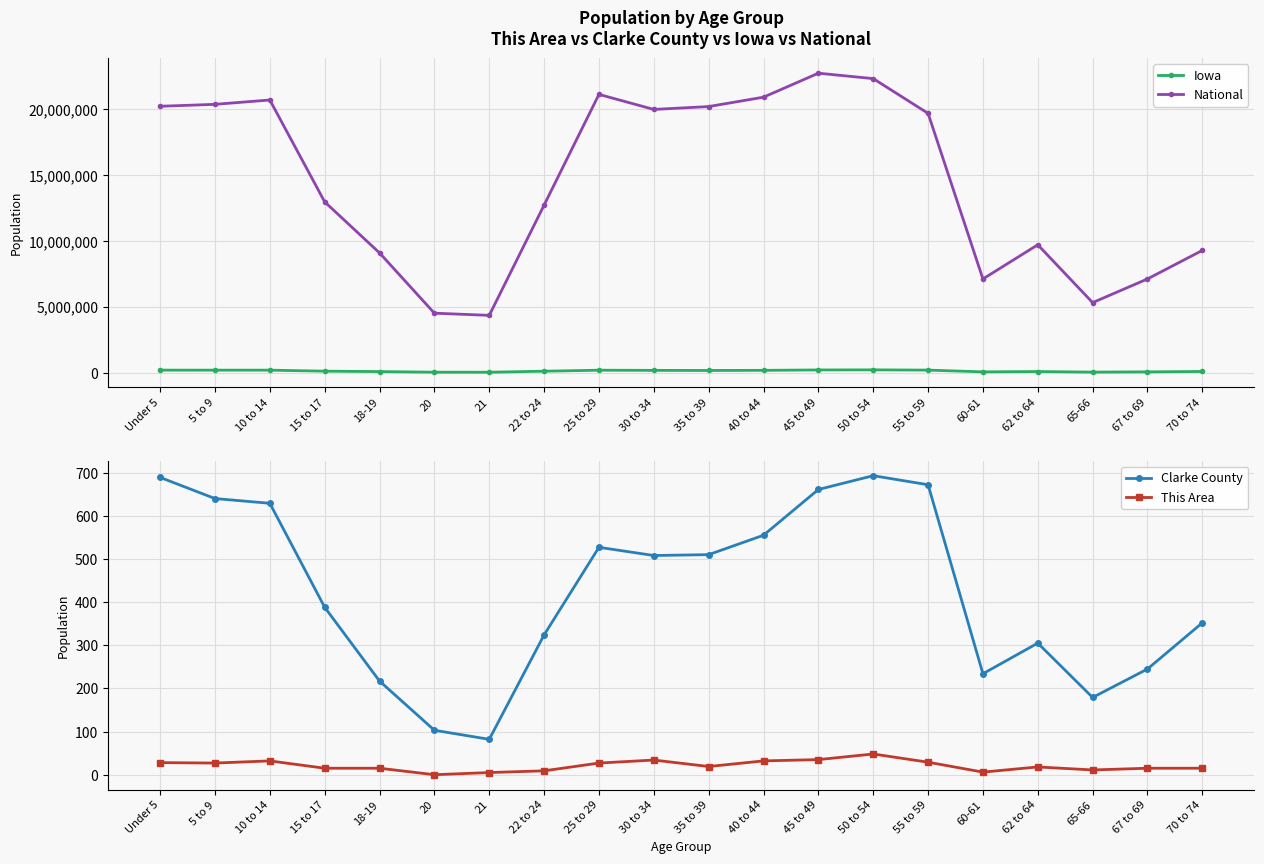

How many lines are shown in the chart?

4